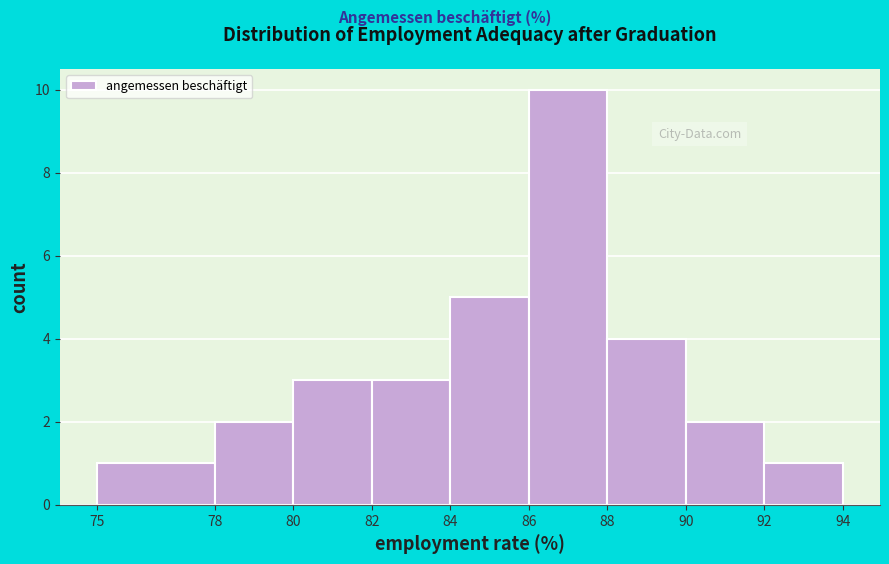

Reading left to right, transcribe this chart: for each bar, give the range it covers on the x-axis and its height. The values are not printed on the chart, so give them approximately, as read against the axis.

75 to 78: 1
78 to 80: 2
80 to 82: 3
82 to 84: 3
84 to 86: 5
86 to 88: 10
88 to 90: 4
90 to 92: 2
92 to 94: 1